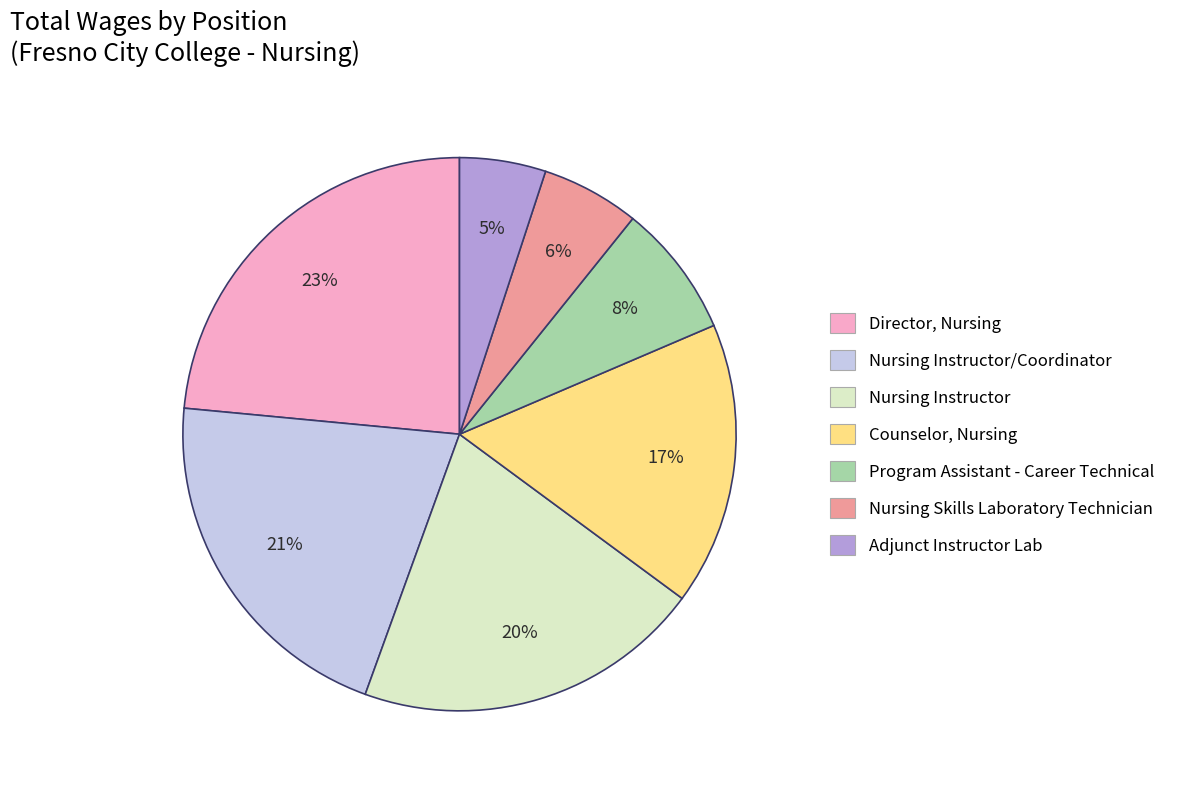

To the nearest percent, what portion does Nursing Skills Laboratory Technician represent?

6%